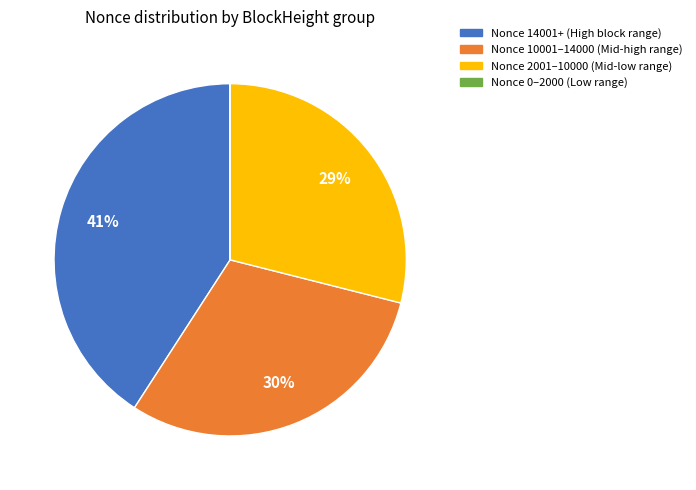

Is it true that Nonce 2001–10000 (Mid-low range) is 29% of the pie?

True